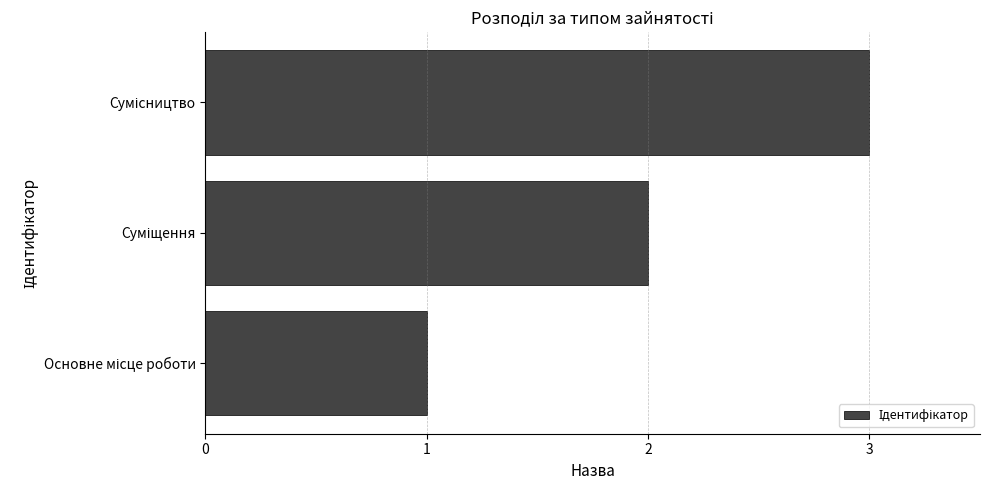

What is the sum of all values?

6